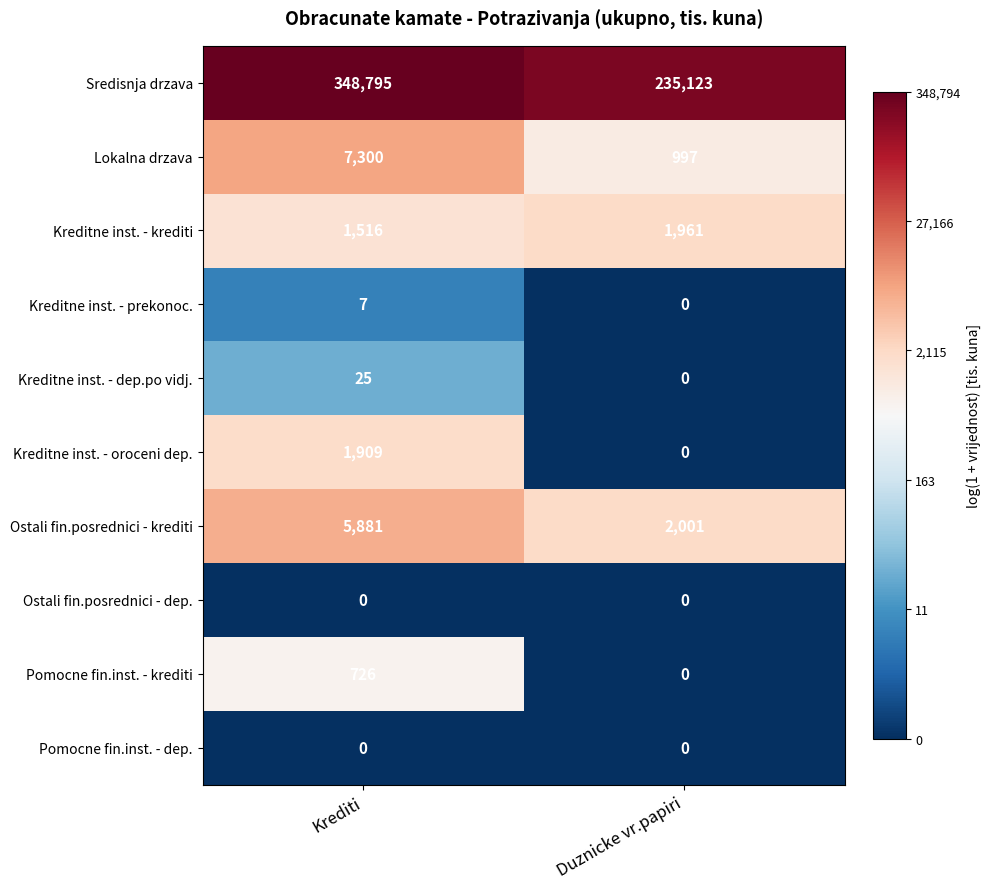

The value of Pomocne fin.inst. - krediti at Duznicke vr.papiri is 0. True or false?

True